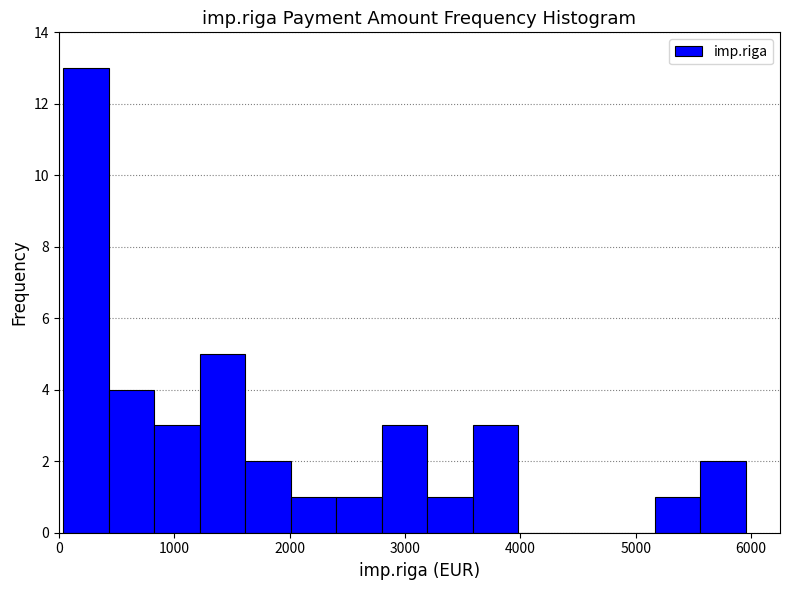

Around what value on the x-axis is the tallest bar? Give the approximate position of its centre, as read against the axis.

200